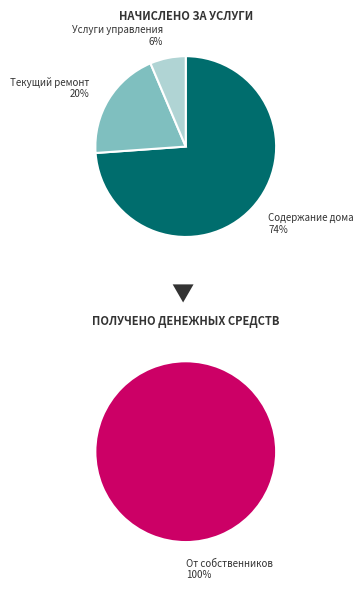

How many slices are in this pie chart?

3